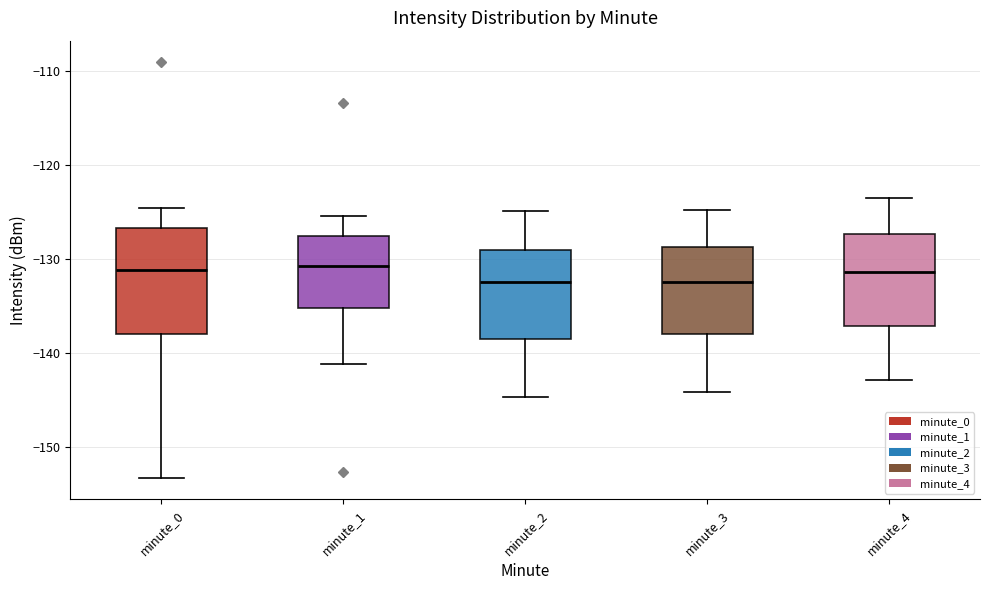

Reading left to right, read every box against the y-axis: the position of its median line, the range the box covers, and the ends of its whiskers. The values are not printed on the chart, so give them approximately, as read against the axis.

minute_0: median -131, box -138 to -127, whiskers -153 to -125
minute_1: median -131, box -135 to -128, whiskers -141 to -125
minute_2: median -132, box -138 to -129, whiskers -145 to -125
minute_3: median -132, box -138 to -129, whiskers -144 to -125
minute_4: median -131, box -137 to -127, whiskers -143 to -123